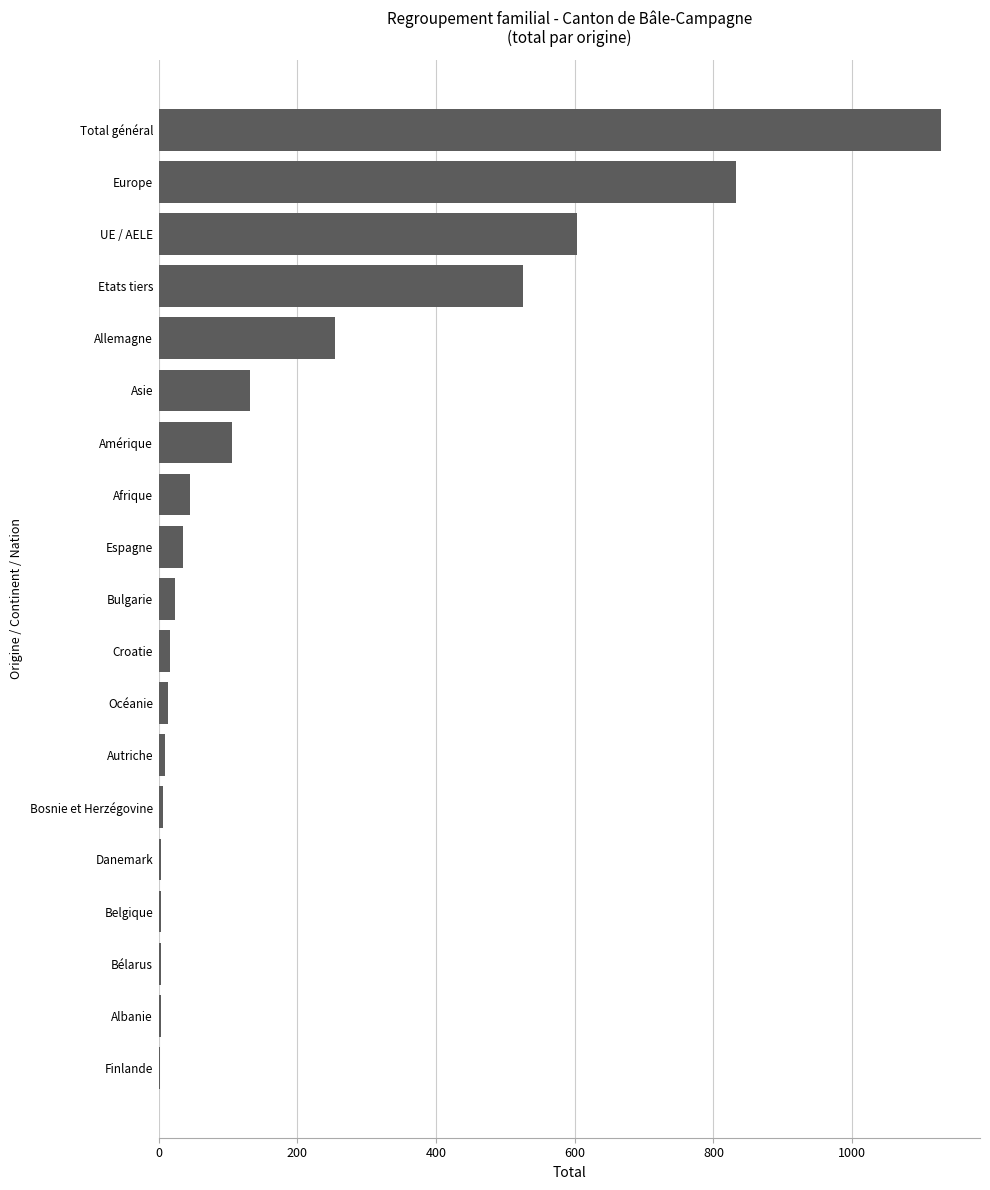

Is it true that the value at Amérique is 31?

False